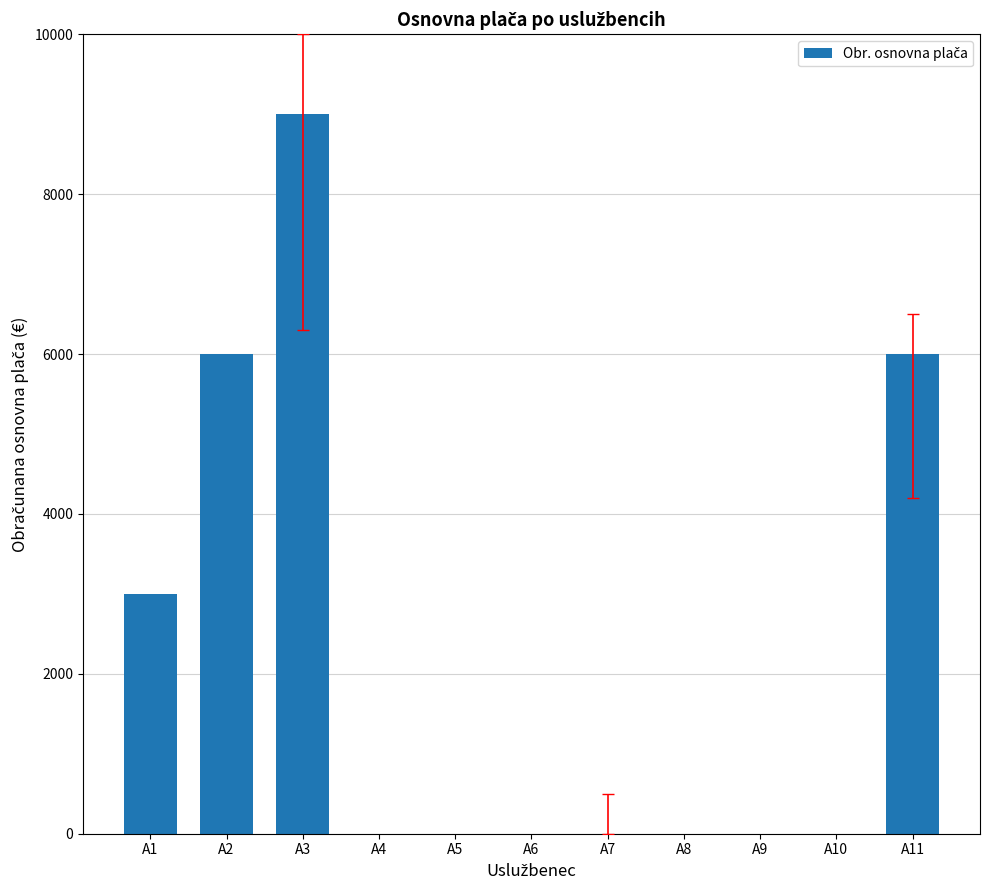

Reading left to right, extract all data points from this chart.

A1=3000	A2=6000	A3=9000	A4=0	A5=0	A6=0	A7=0	A8=0	A9=0	A10=0	A11=6000